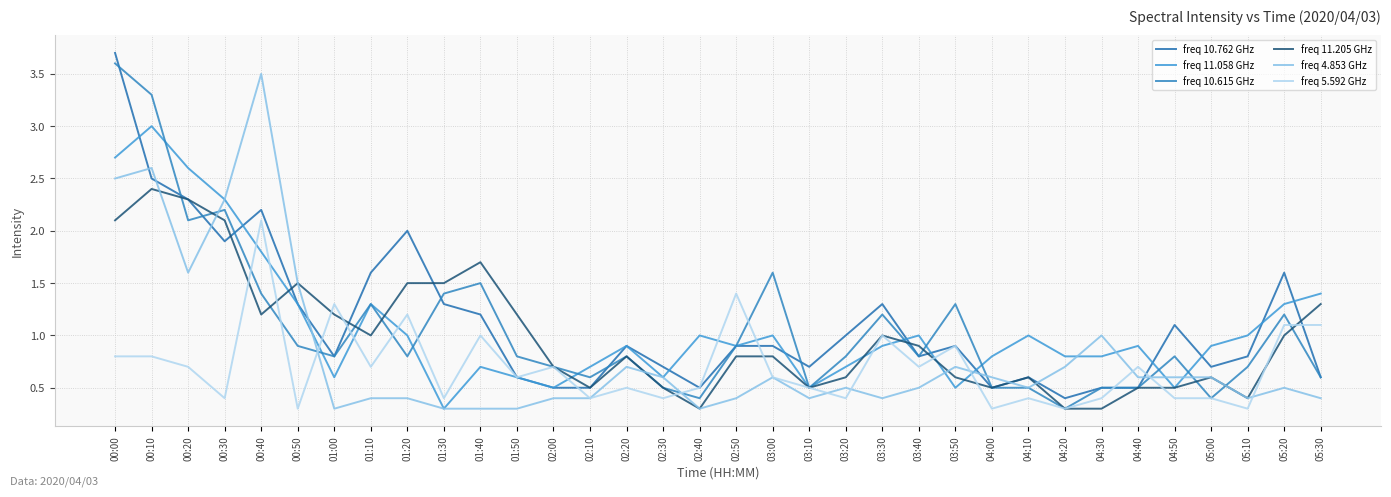

The value of freq 5.592 GHz at 04:10 is 0.4. True or false?

True